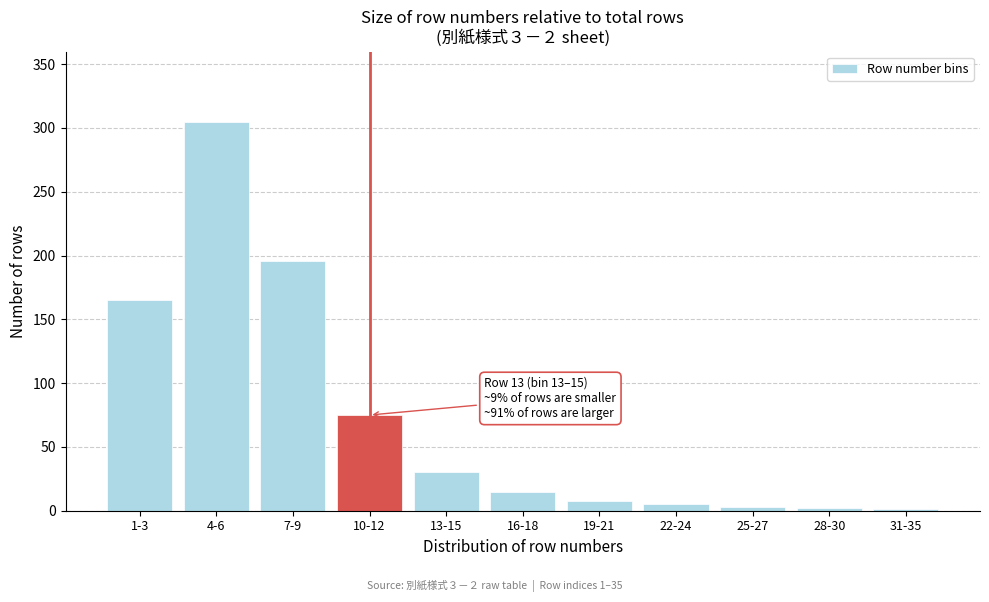

Where is the data nearest to the value 153?

1-3